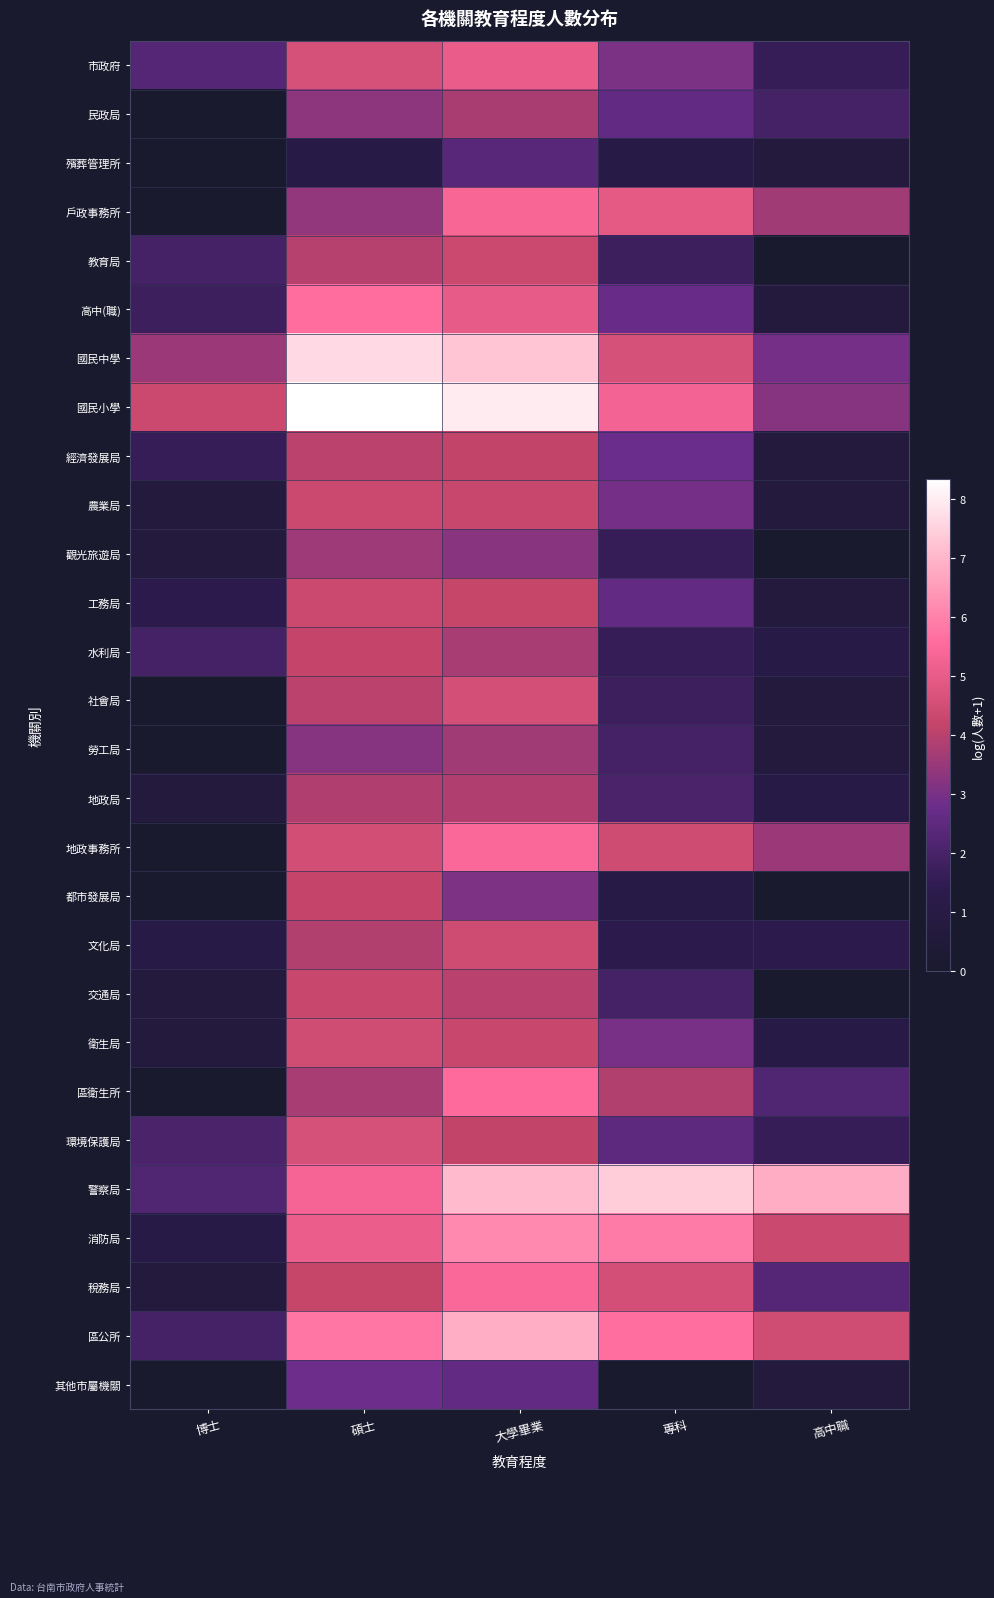

Which series has the largest total across all categories?

國民小學